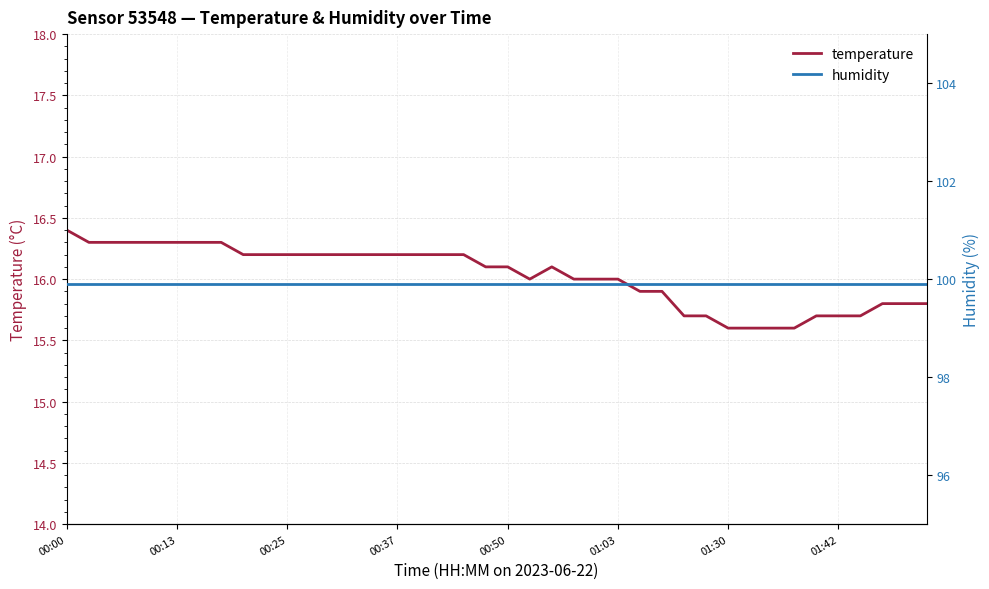

Is it true that temperature equals 4.6 at 00:37?

False